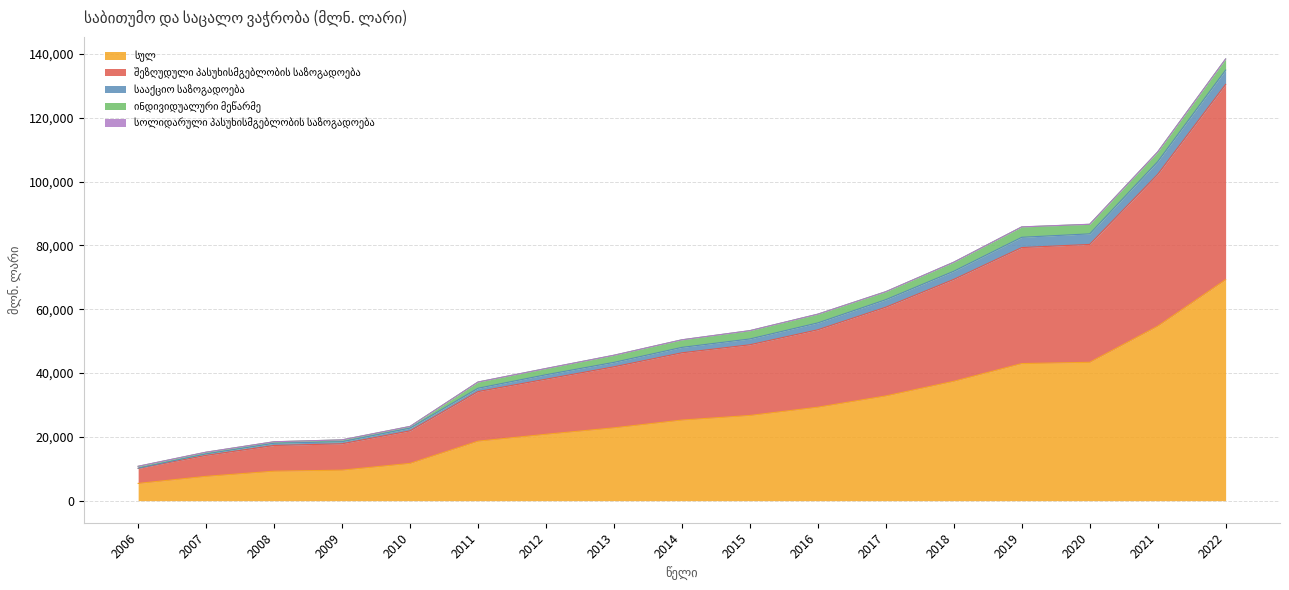

Does the chart have visible grid lines?

Yes